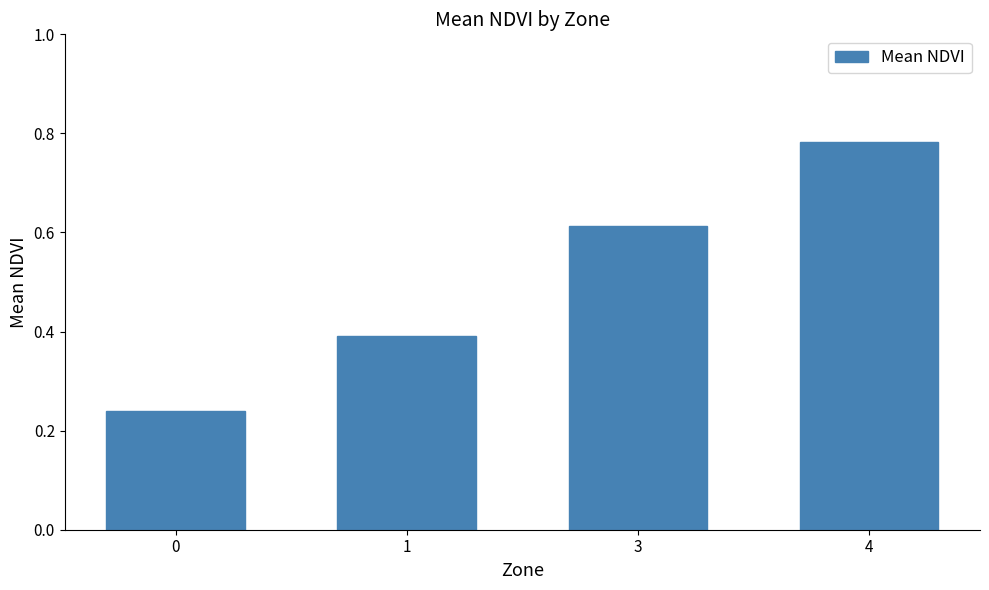

What is the sum of the values at 0 and 3?

0.9